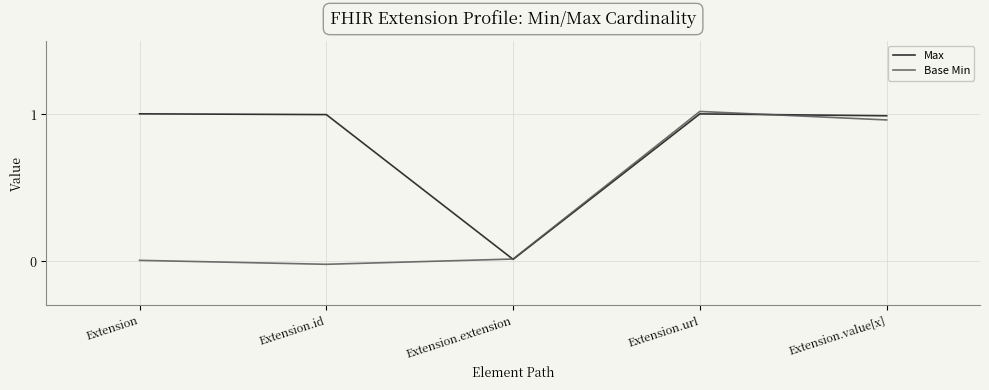

Is the value of Base Min at Extension greater than the value of Max at Extension.value[x]?

No